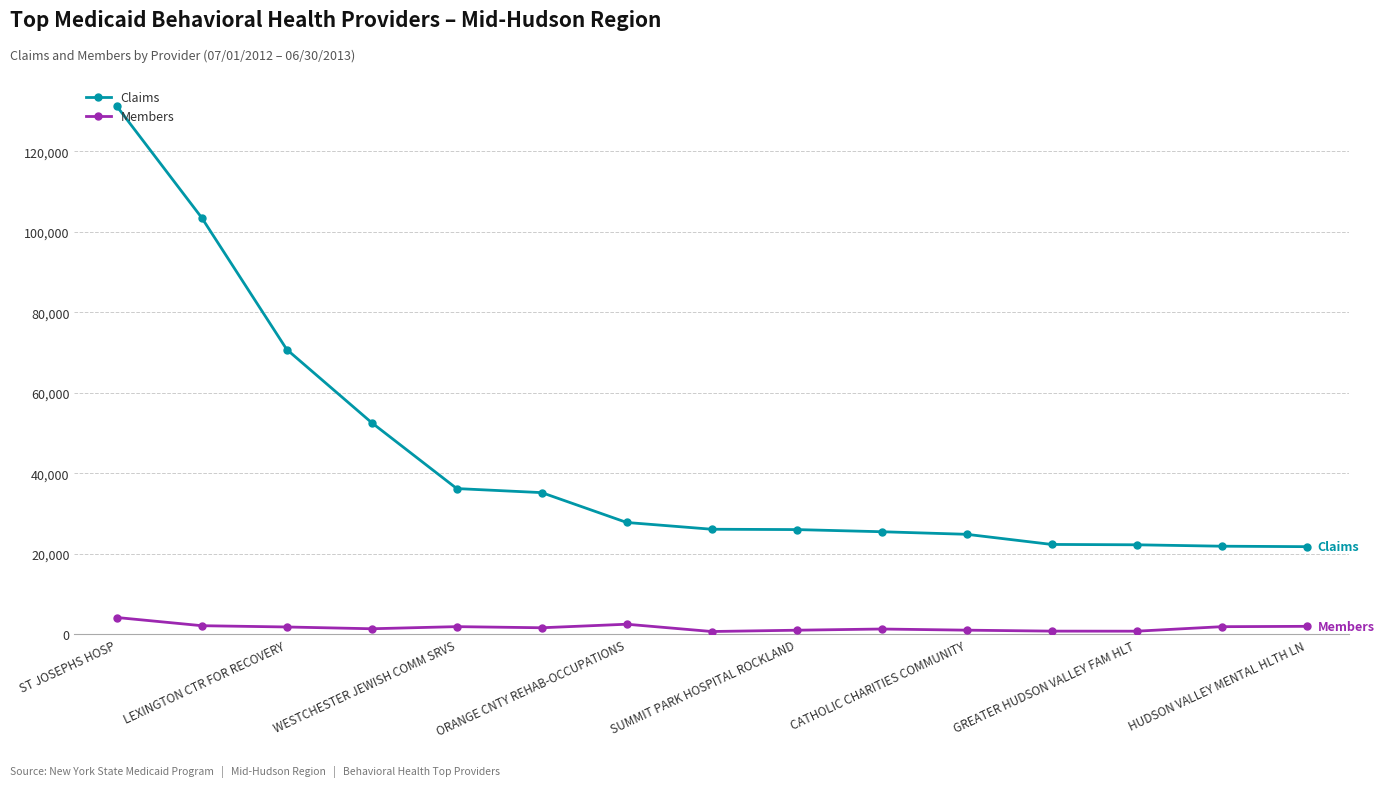

True or false: Members has more than 0 interior local peaks.

True